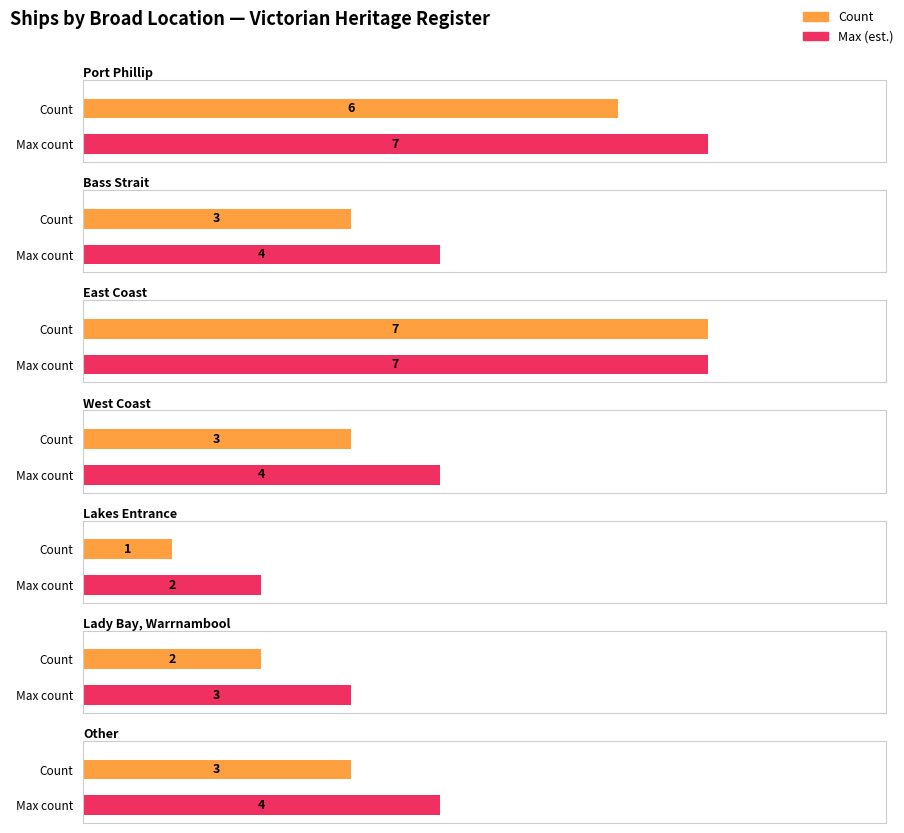

At which label does Average utilization reach its peak?

Bass Strait